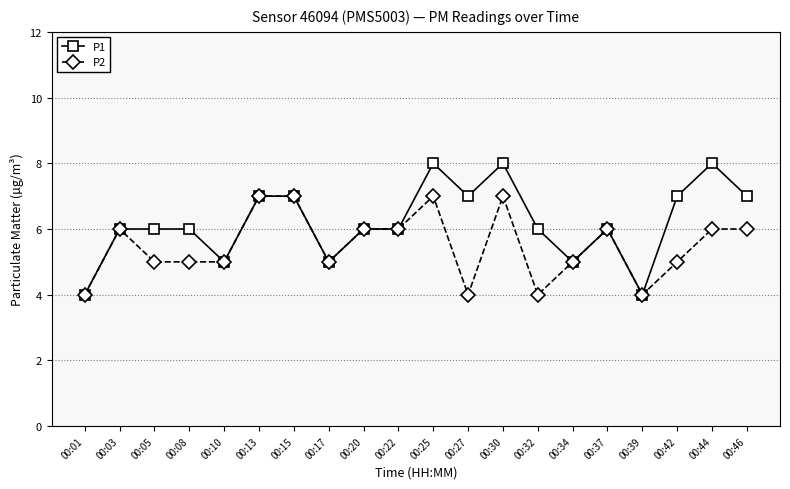

Where is the first local maximum for P2?

00:03